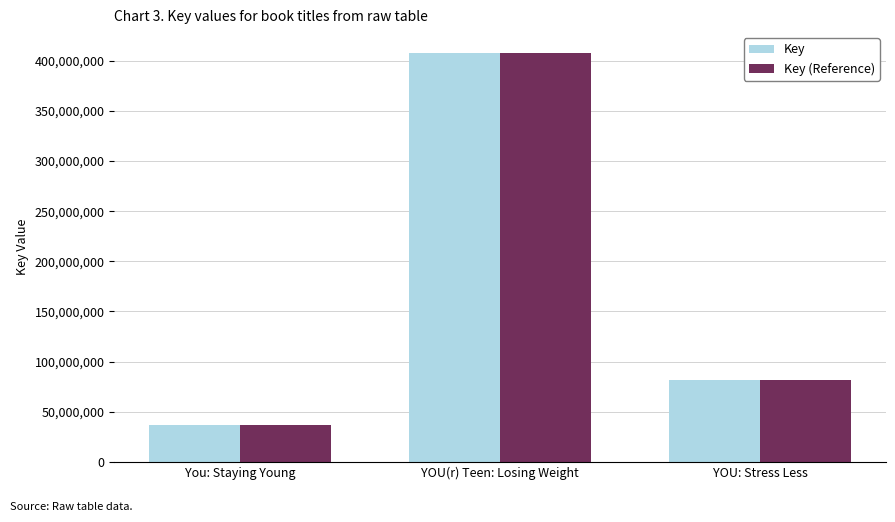

What is the value of the Key (Reference) bar at the 1st from the left?

36633279